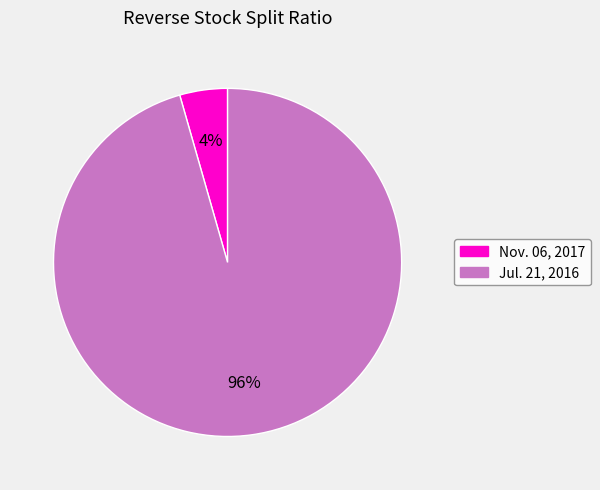

Which category has the smallest portion of the pie?

Nov. 06, 2017